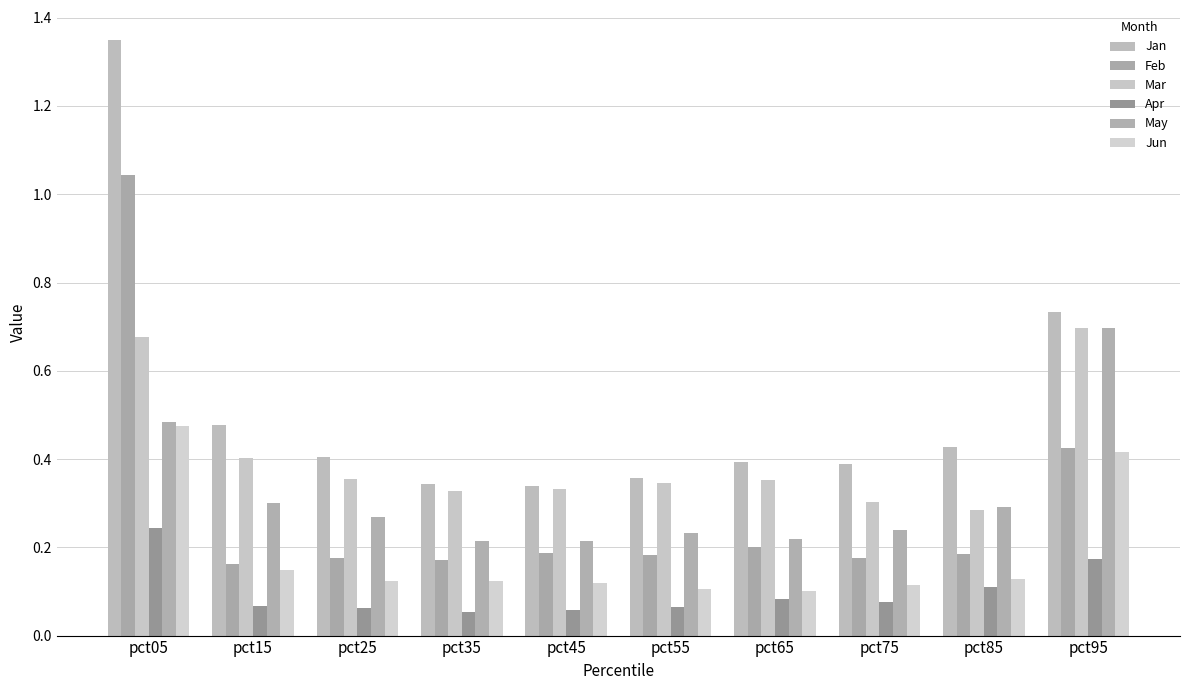

What is the value of the Mar bar at the 4th from the left?

0.3